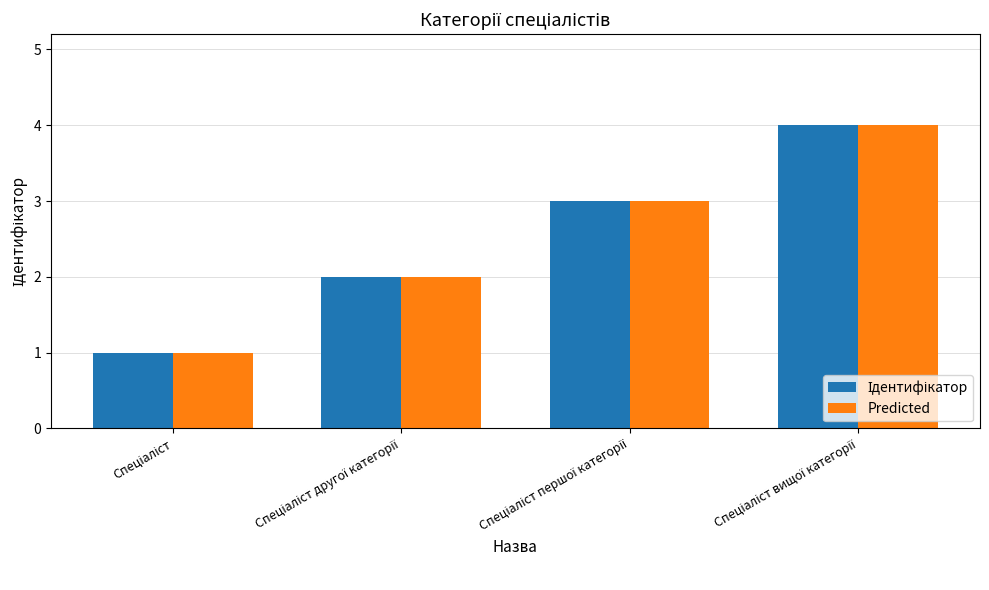

How many categories are shown in the chart?

4